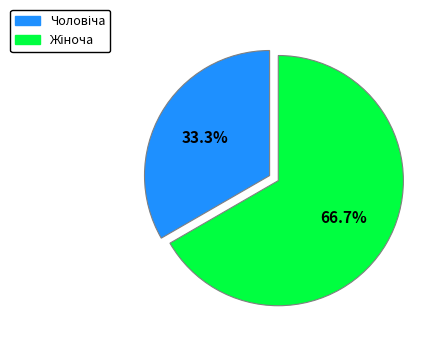

Count the number of slices in the pie.

2